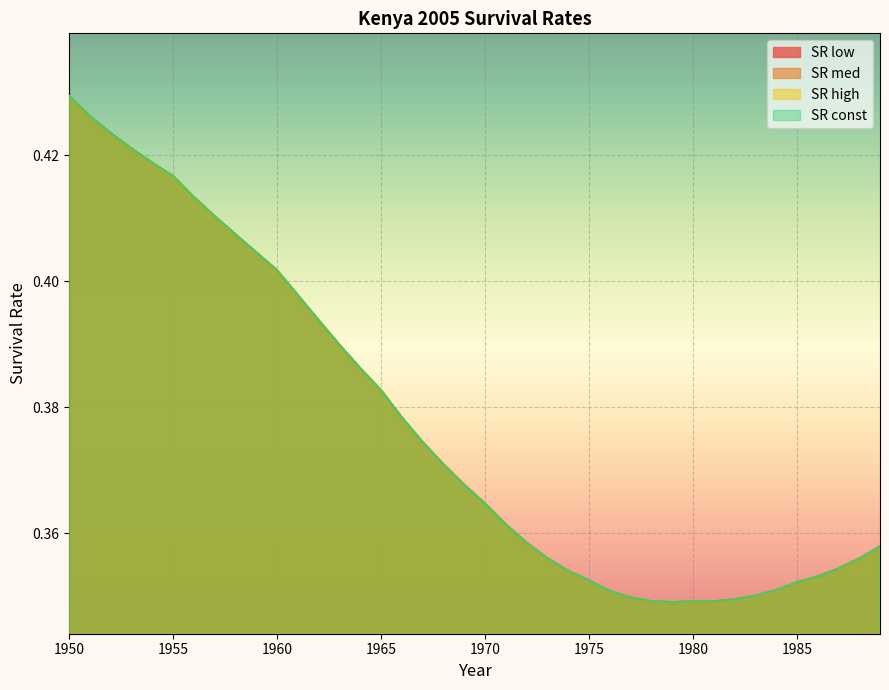

Which series changed the most between 1963 and 1985?

SR low